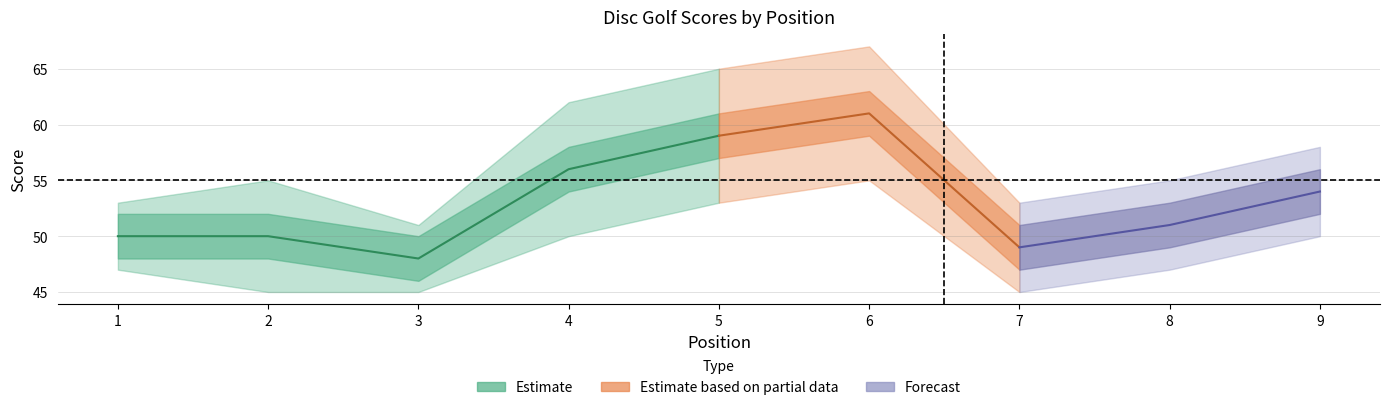

Which category has the lowest value in the round_total_score series?

3